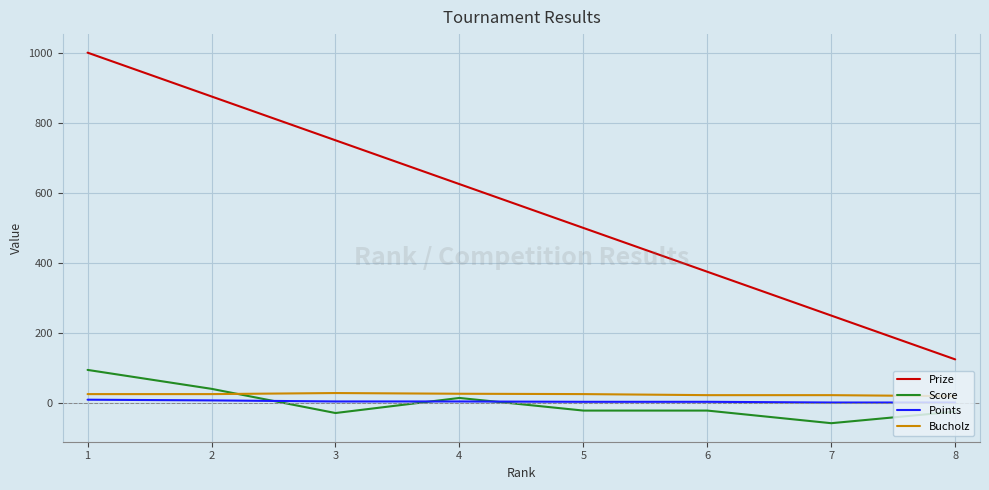

What is the maximum value for Prize?

1000